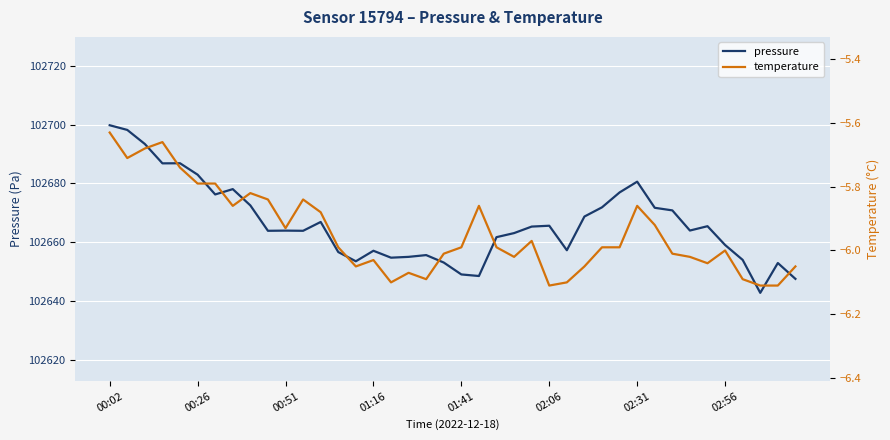

Read the pressure value at 29.

102676.9